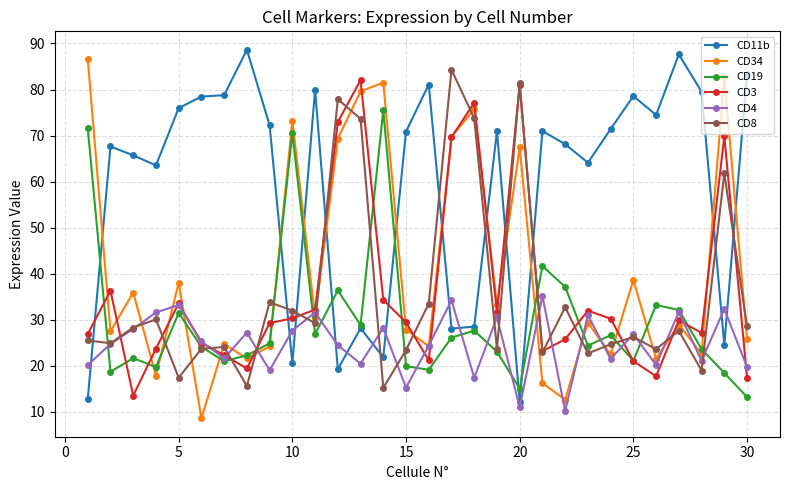

True or false: CD4 and CD11b cross at least once.

True